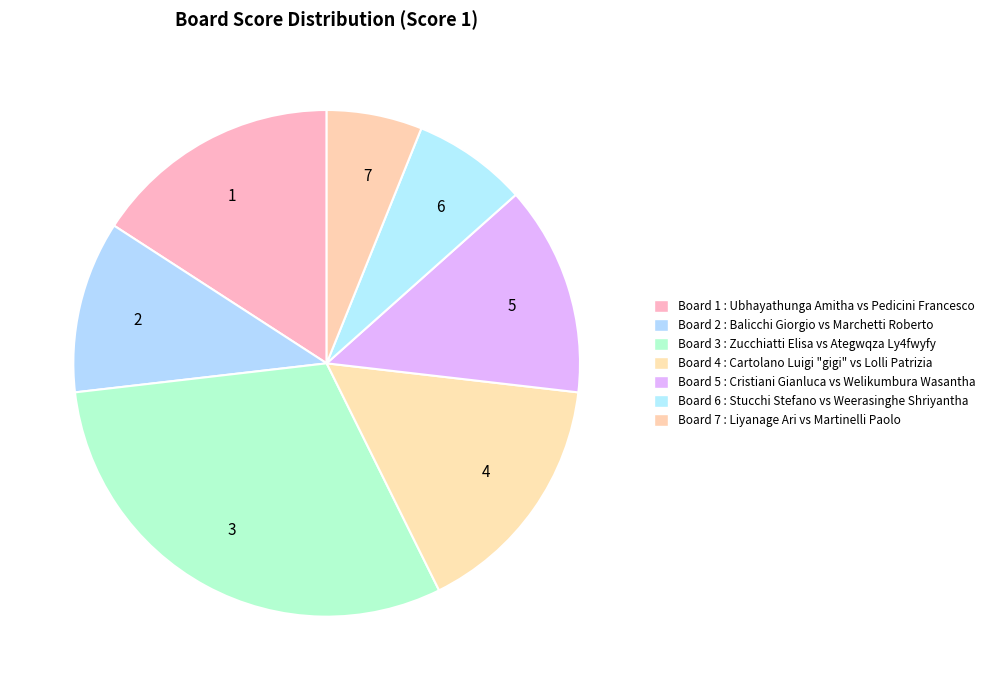

What percentage is NOT represented by Board 6?

92.7%